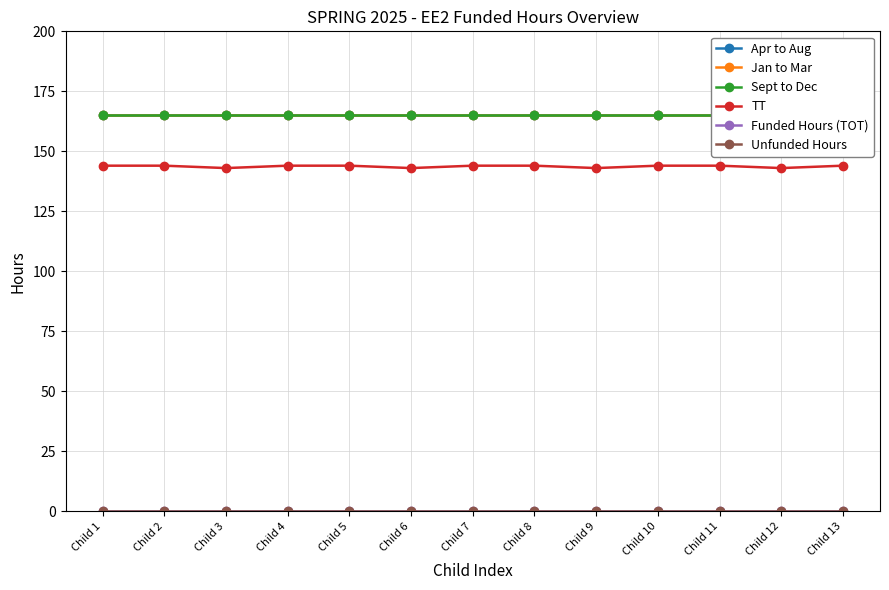

Is it true that Sept to Dec equals 165 at Child 3?

True